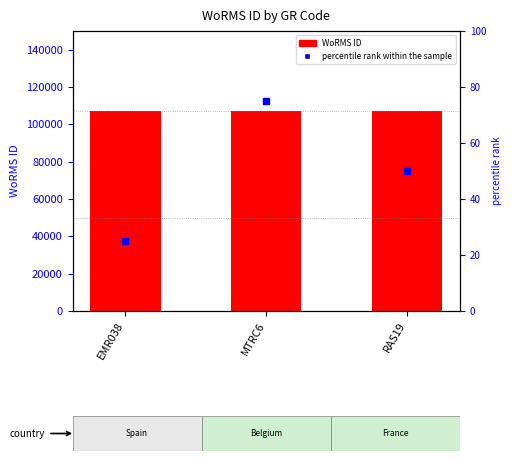

True or false: percentile rank within the sample has a value of 99 at MTRC6.

False